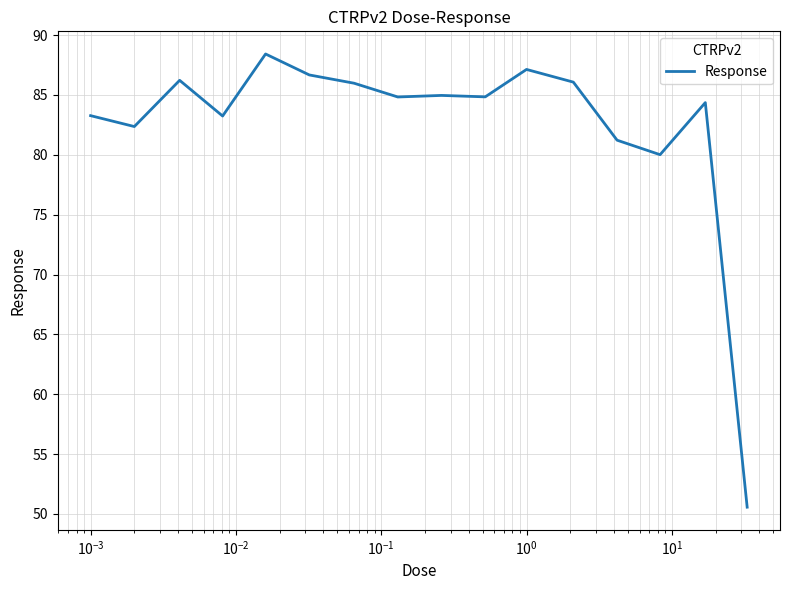

What is the maximum value shown in the chart?

88.4